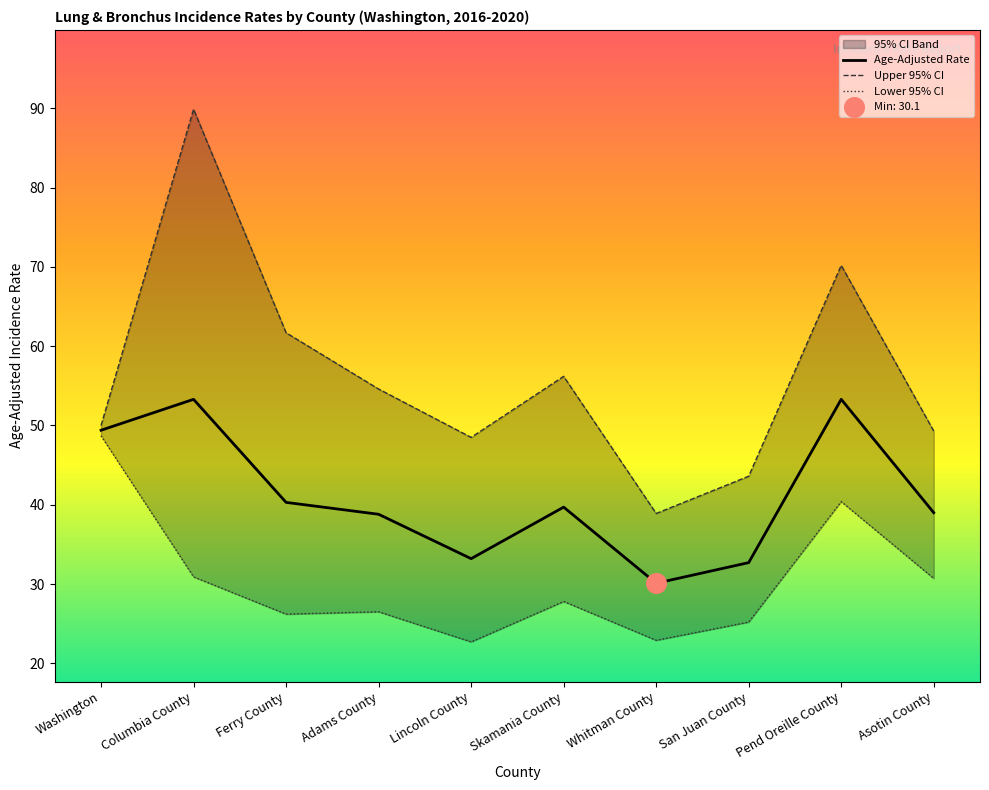

What is the total value across all series at Whitman County?

91.9